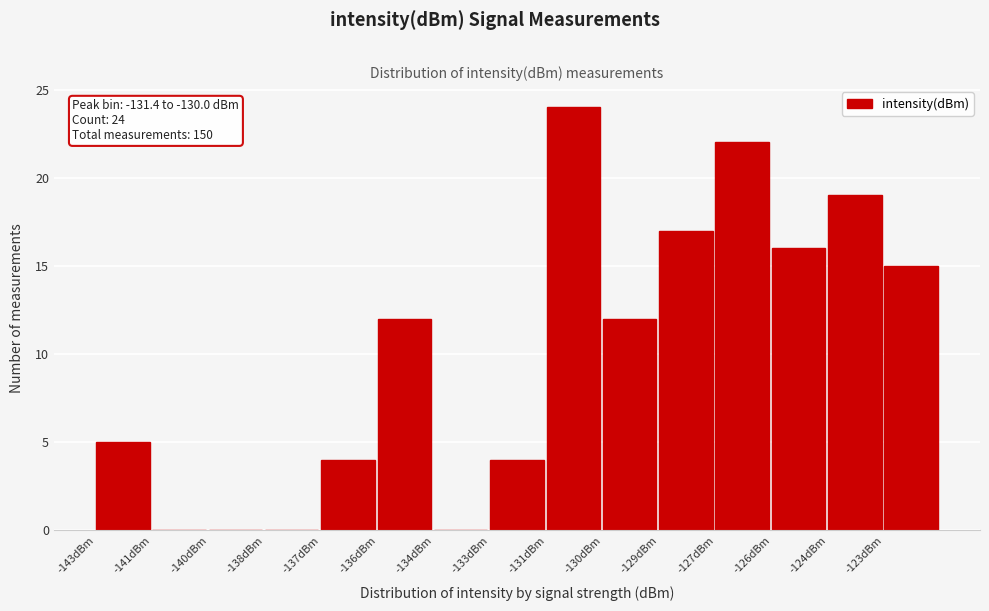

Reading left to right, list all the values displayed in this chart.

-143dBm=5	-141dBm=0	-140dBm=0	-138dBm=0	-137dBm=4	-136dBm=12	-134dBm=0	-133dBm=4	-131dBm=24	-130dBm=12	-129dBm=17	-127dBm=22	-126dBm=16	-124dBm=19	-123dBm=15